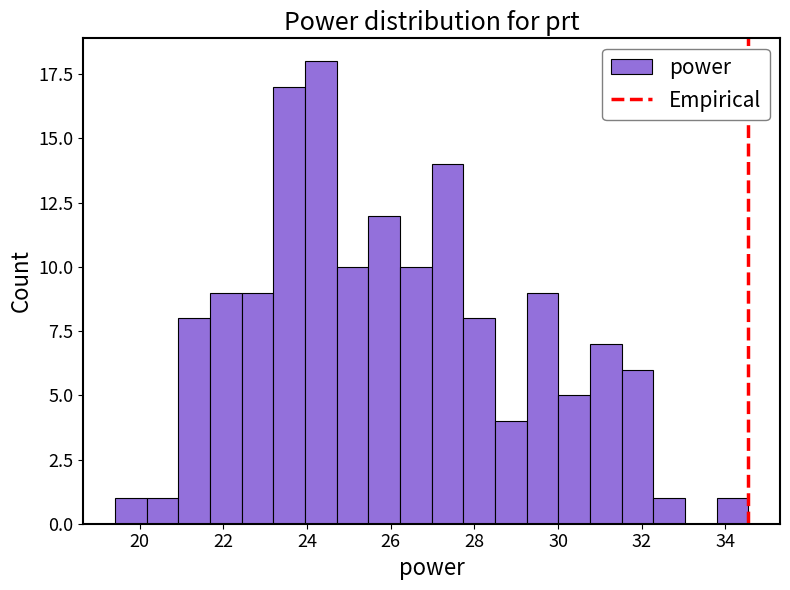

Read against the x-axis, roughly where is the centre of the tallest bar?

24.4